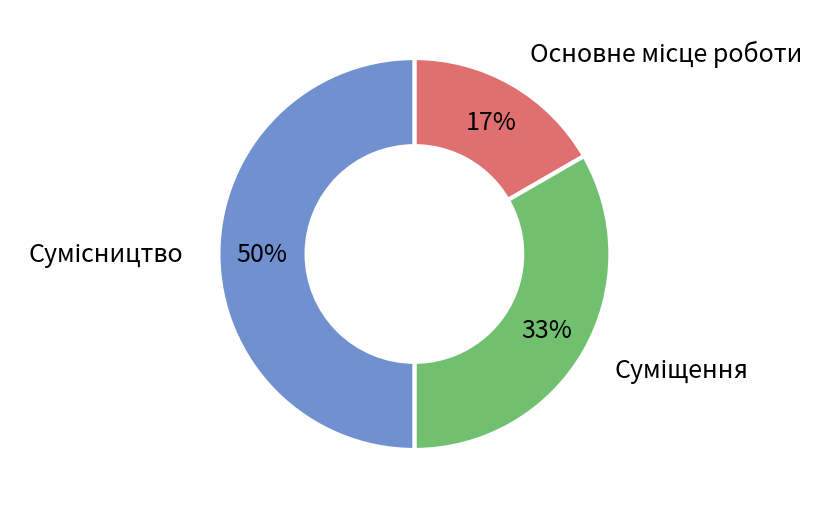

To the nearest percent, what is the difference between the largest and smallest slice percentages?

33%